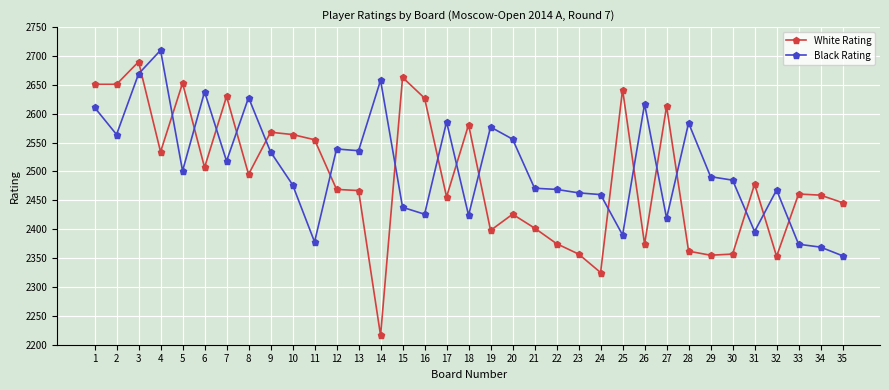

What is the spread (max minus min) of values at 25?

252